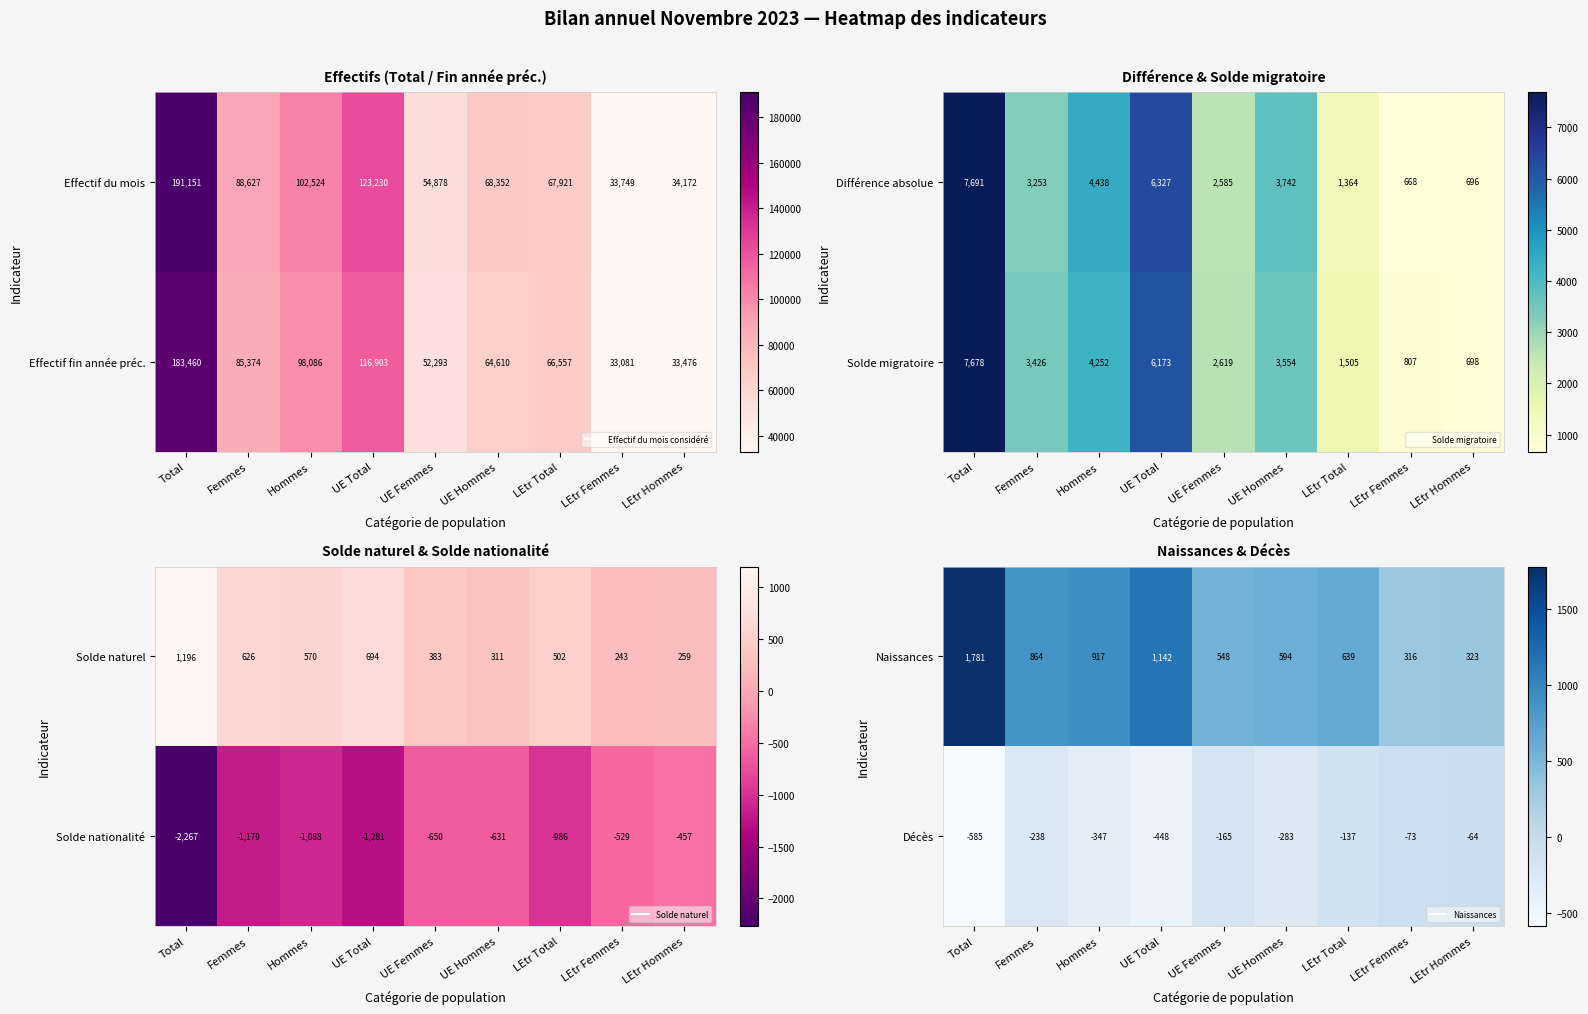

Is the value of Naissances at LEtr Hommes greater than the value of Décès at LEtr Total?

Yes